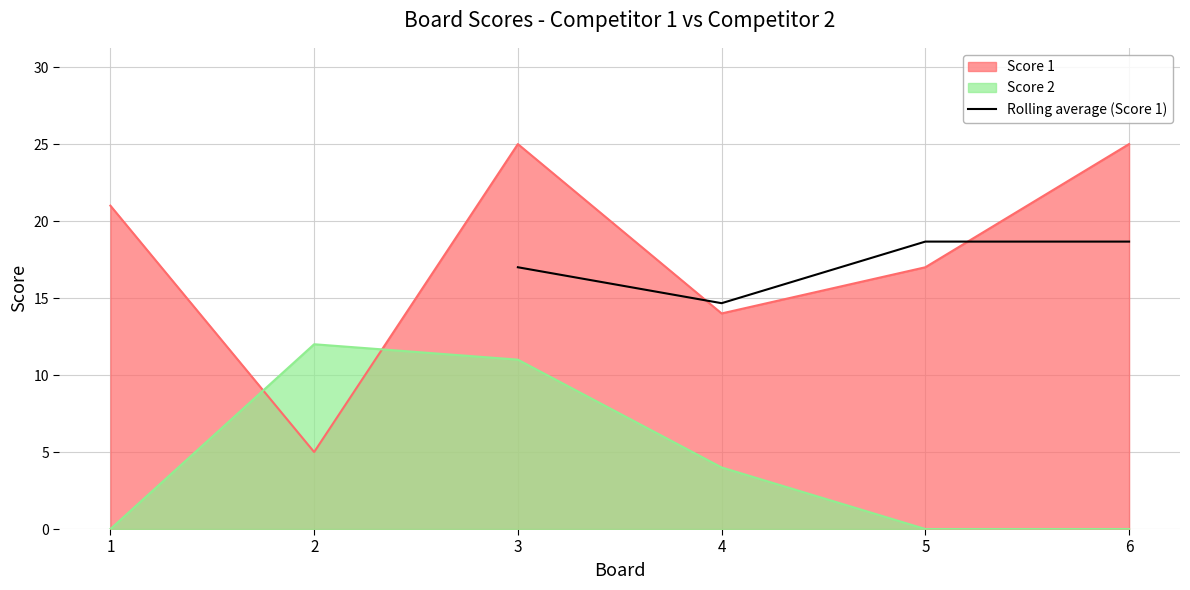

Where does the Rolling average (Score 1) series first go above 18?

5